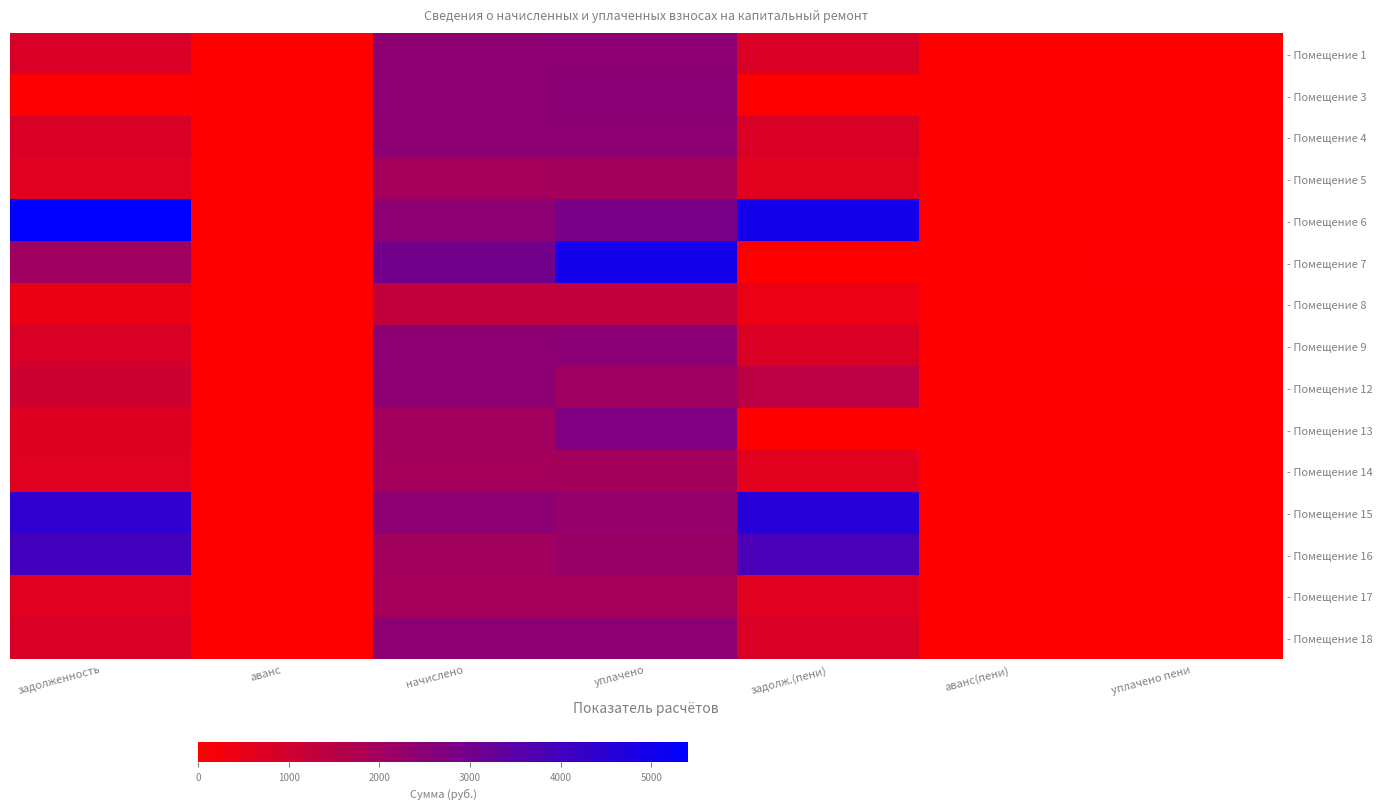

At which label does - Помещение 5 reach its minimum?

аванс